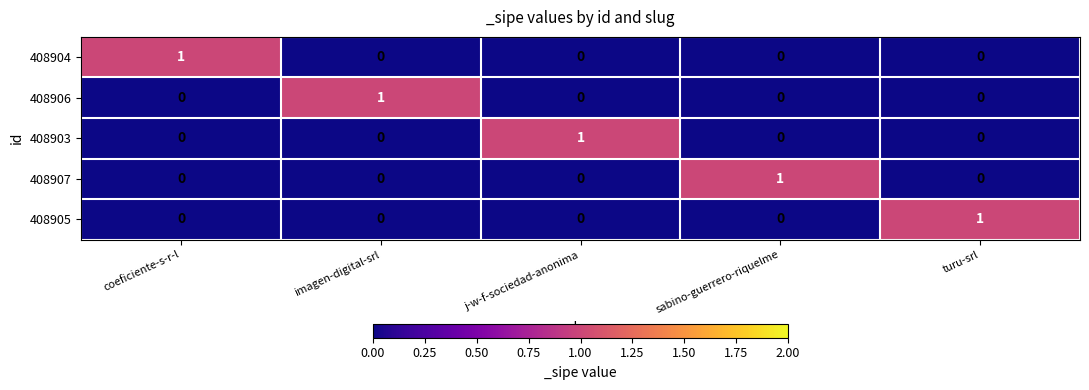

True or false: 408903 has a value of 0 at turu-srl.

True